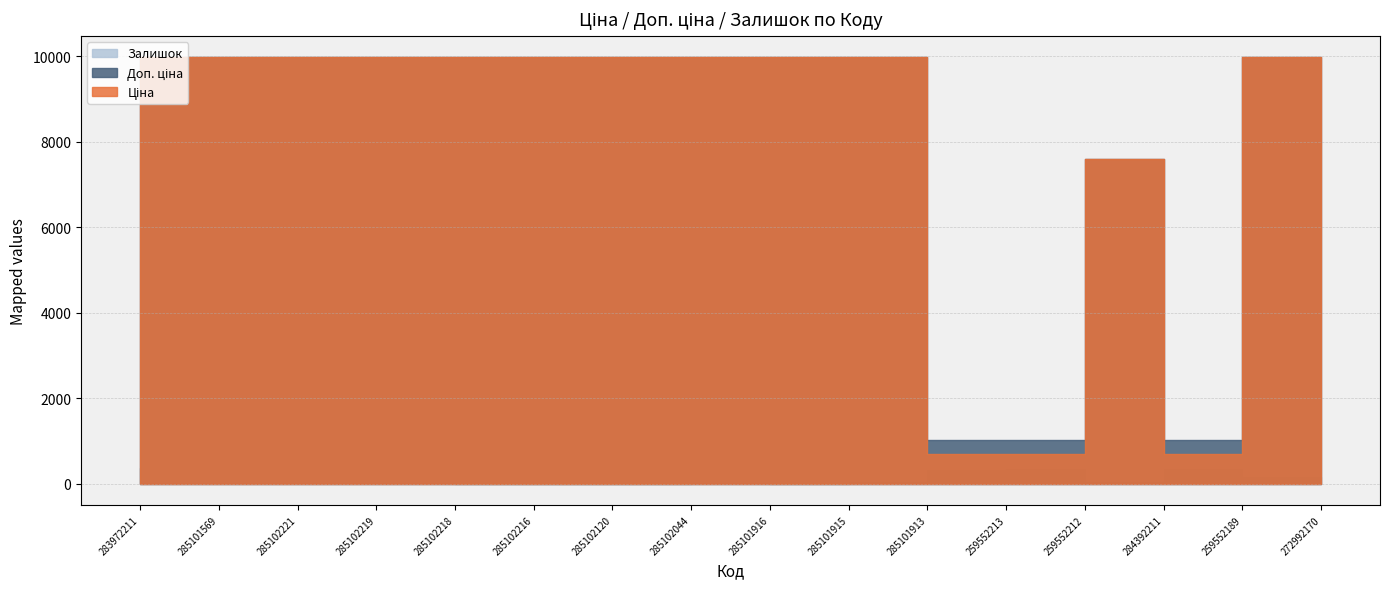

How many data points in Залишок are less than 18?

8